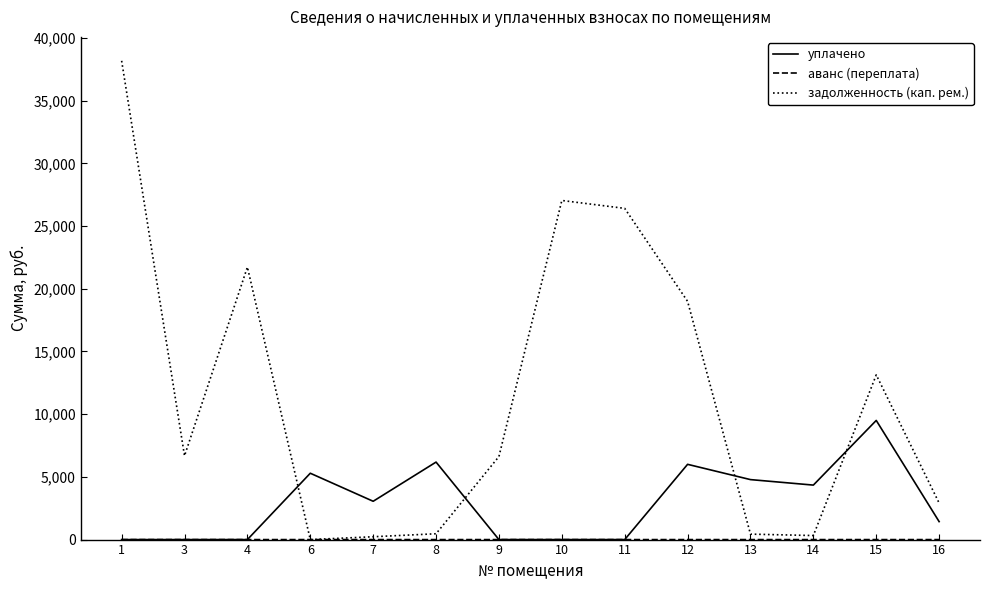

Where is уплачено nearest to the value 4750?

13